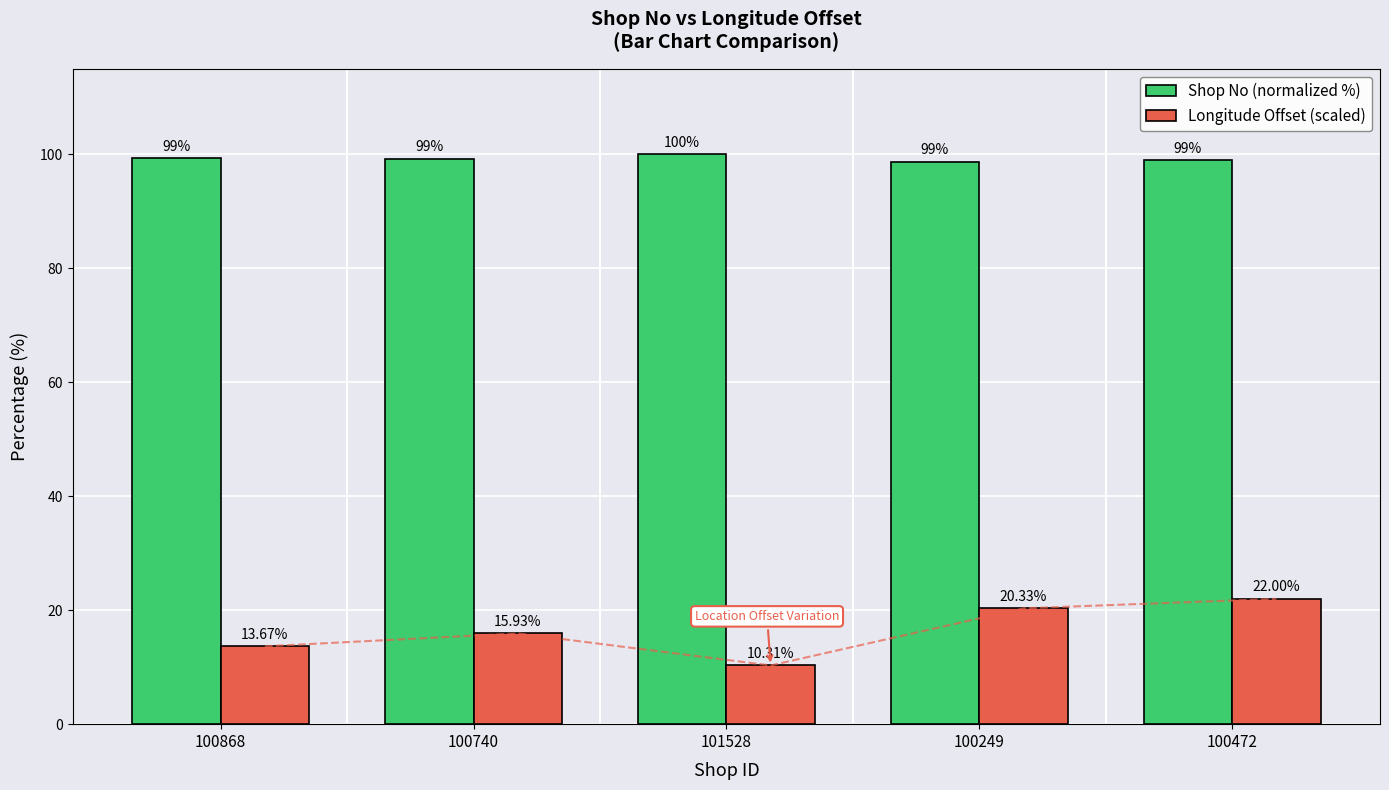

Reading right to left, list all the values displayed in this chart.

Shop No (normalized %): 99.0	98.7	100.0	99.2	99.3
Longitude Offset (scaled): 22.0	20.3	10.3	15.9	13.7